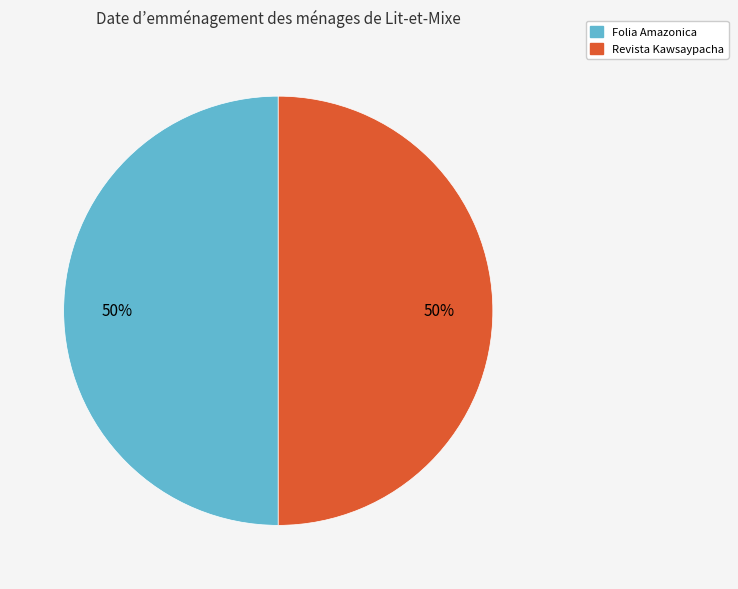

True or false: Revista Kawsaypacha accounts for 50% of the total.

True